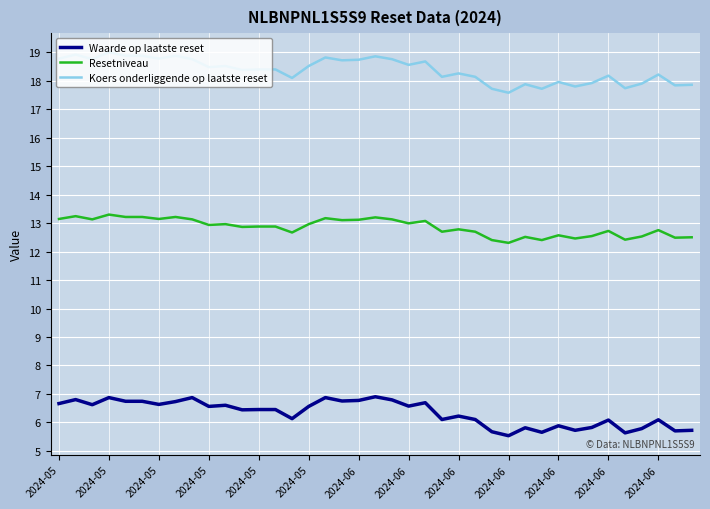

True or false: Resetniveau and Waarde op laatste reset intersect in this chart.

False